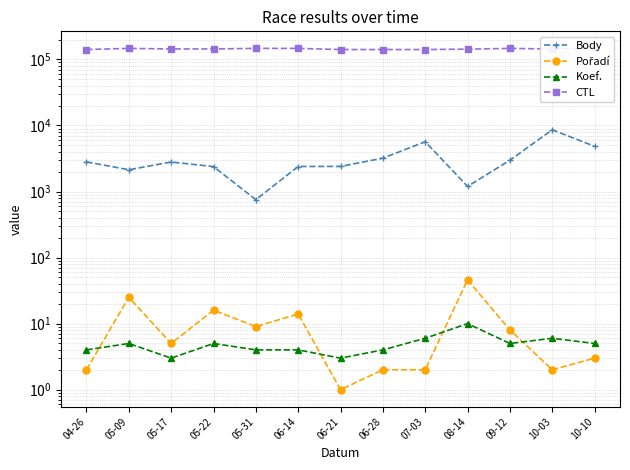

At which category is the sum across all series the highest?

10-03